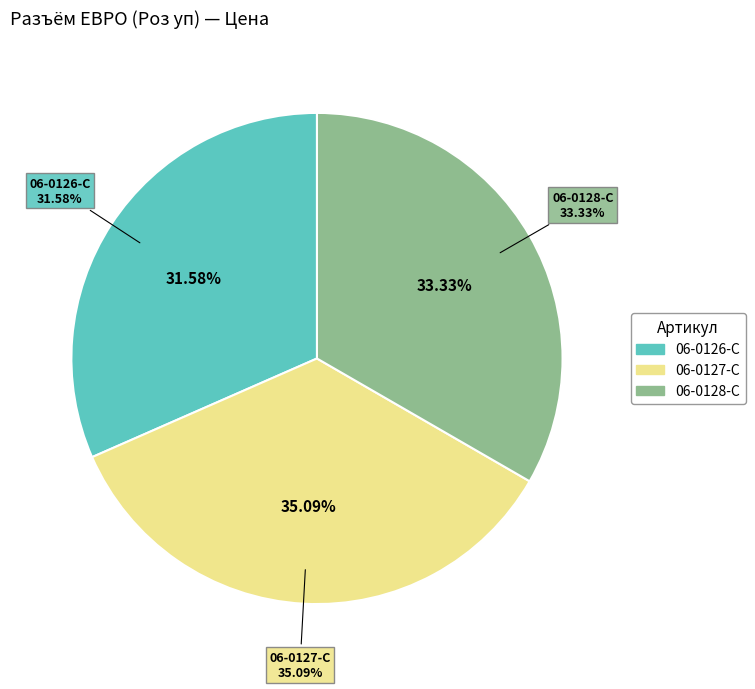

To the nearest percent, what is the difference between the 06-0127-C and 06-0126-C slice percentages?

4%